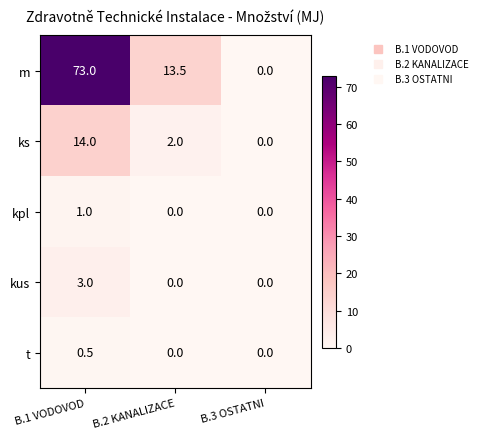

Count the number of categories in the chart.

3